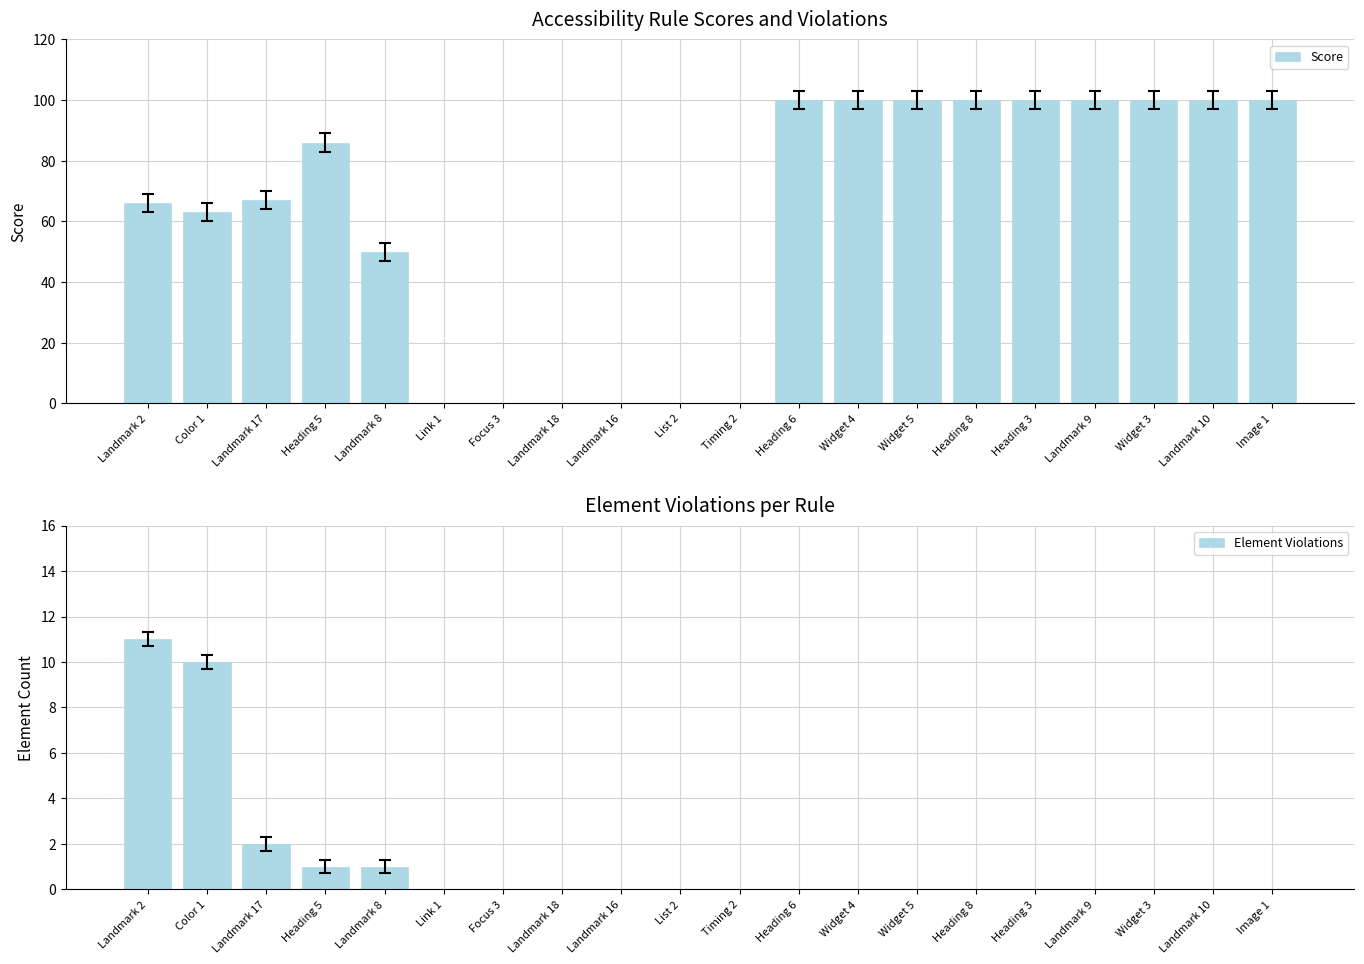

Are the bars horizontal?

No